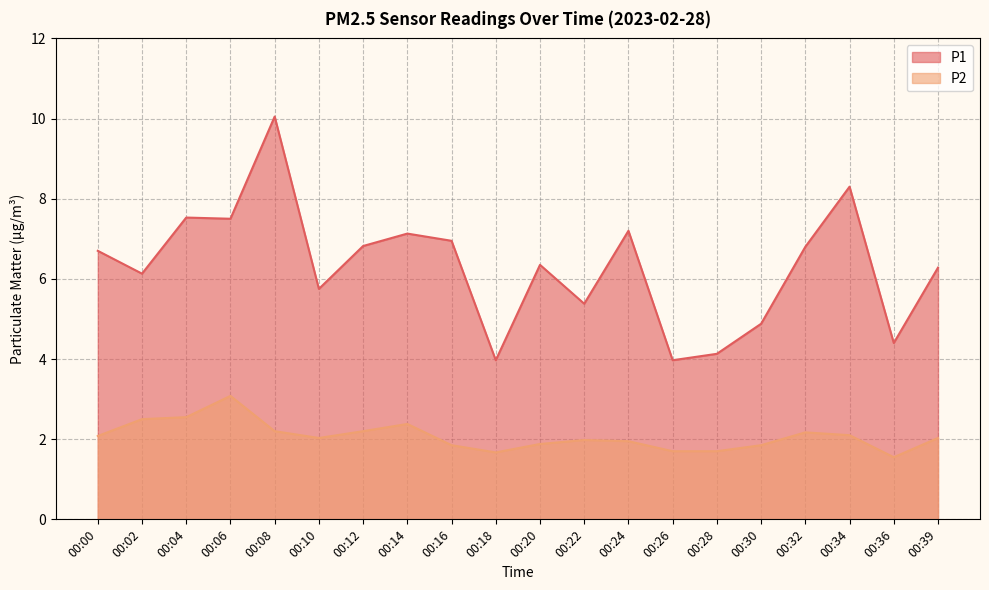

The P2 series shows 1.1 at 00:32. True or false?

False